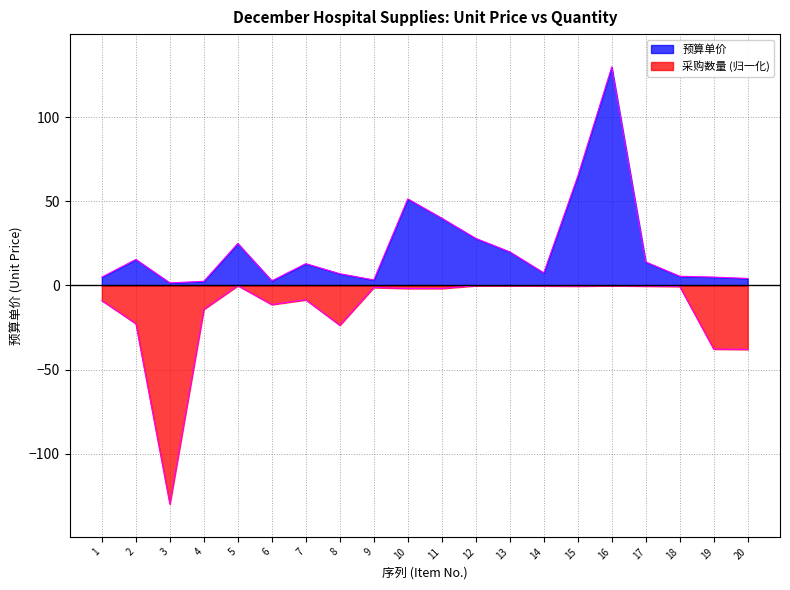

What is the difference between the 采购数量 values at 6 and 9?

10.2